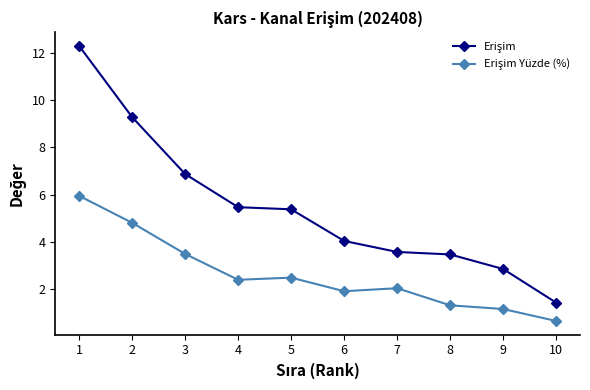

At which category does the chart reach its minimum across all series?

10